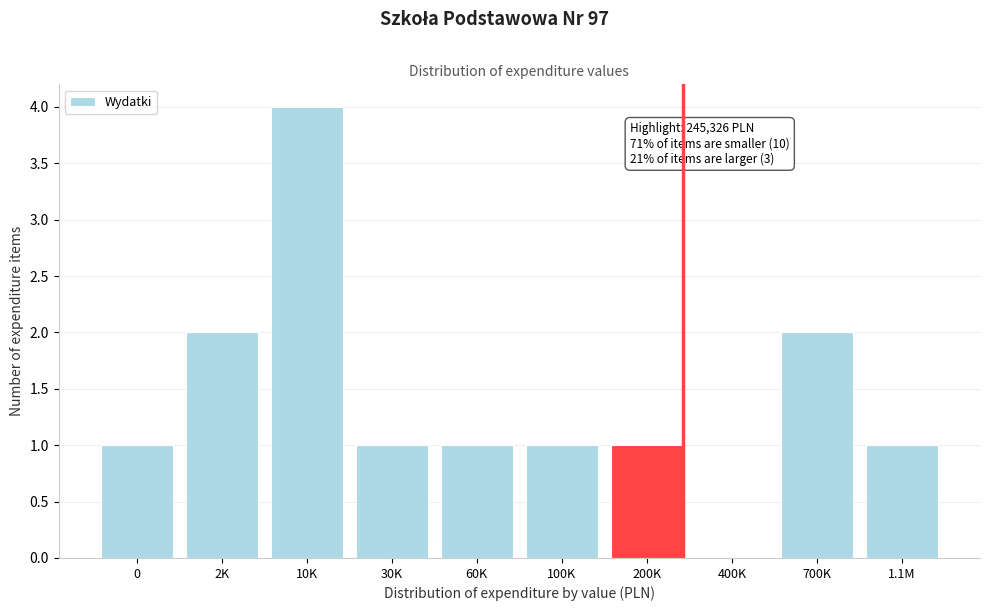

Reading left to right, what are all the values shown in this chart?

0=1	2K=2	10K=4	30K=1	60K=1	100K=1	200K=1	400K=0	700K=2	1.1M=1